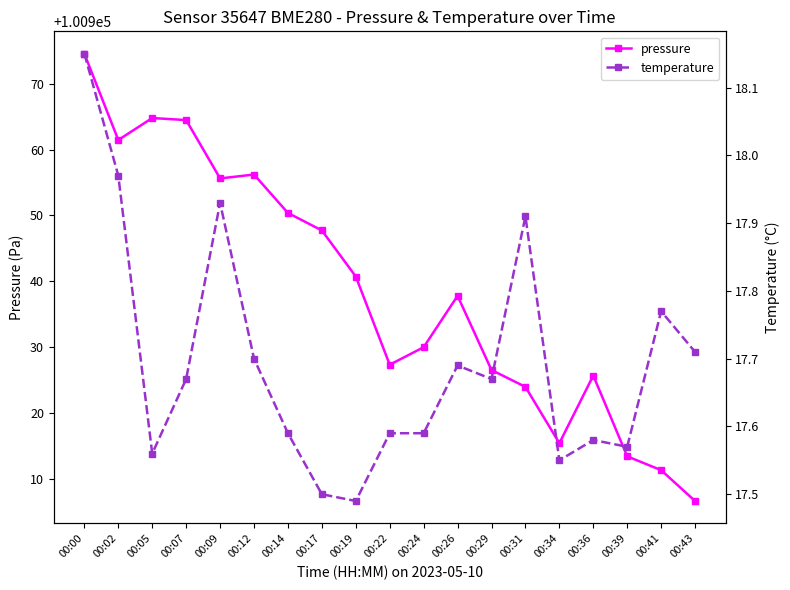

Between 00:07 and 00:39, which series saw the biggest shift?

pressure